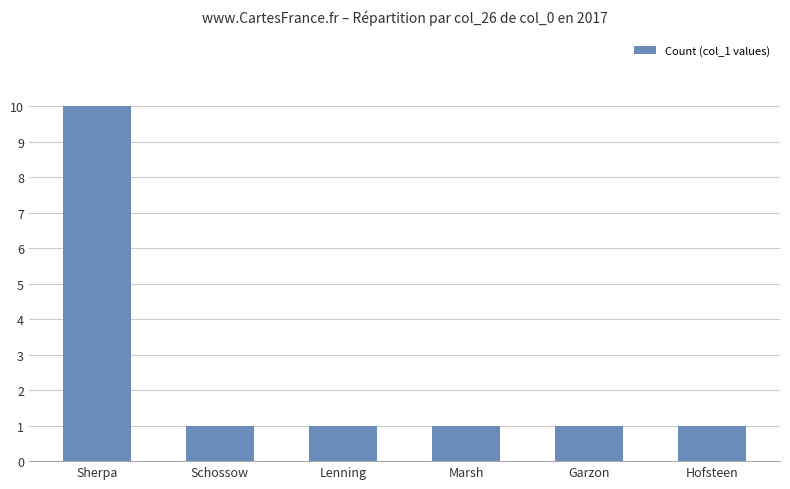

True or false: the data shows 1 at Hofsteen.

True